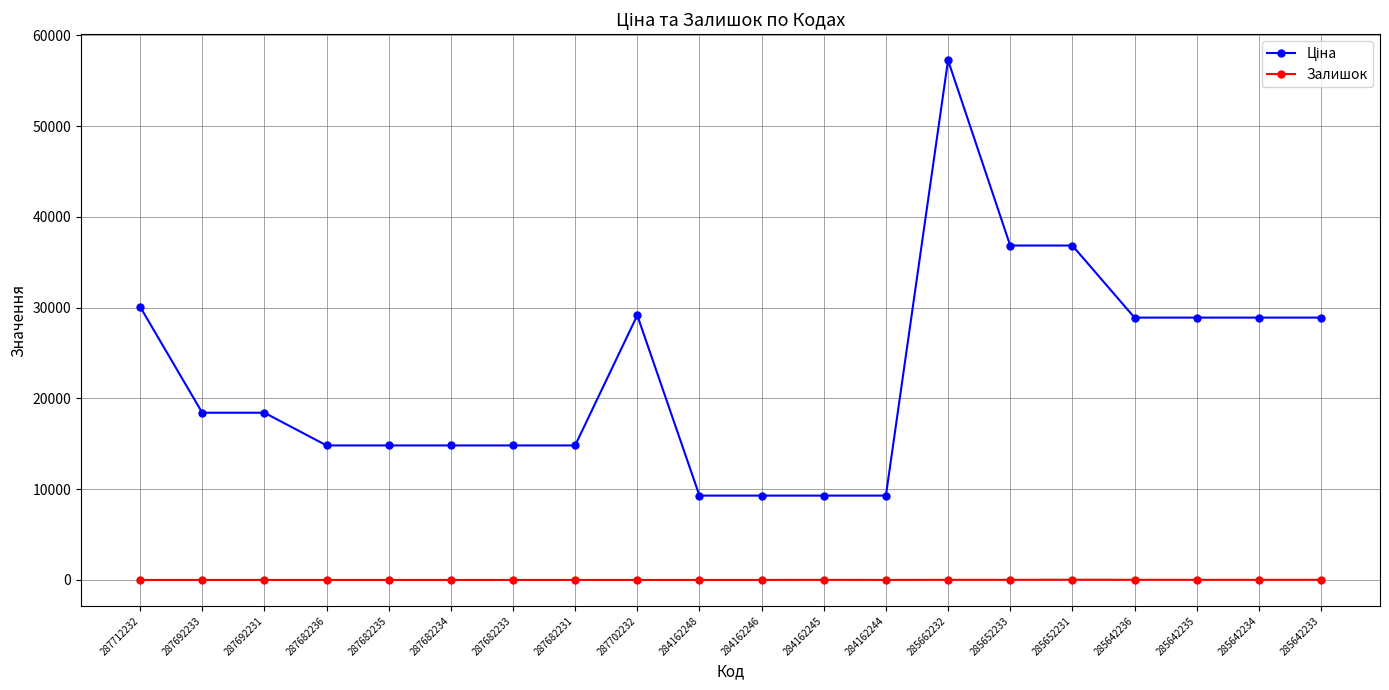

Which label corresponds to the largest value in the chart?

285662232